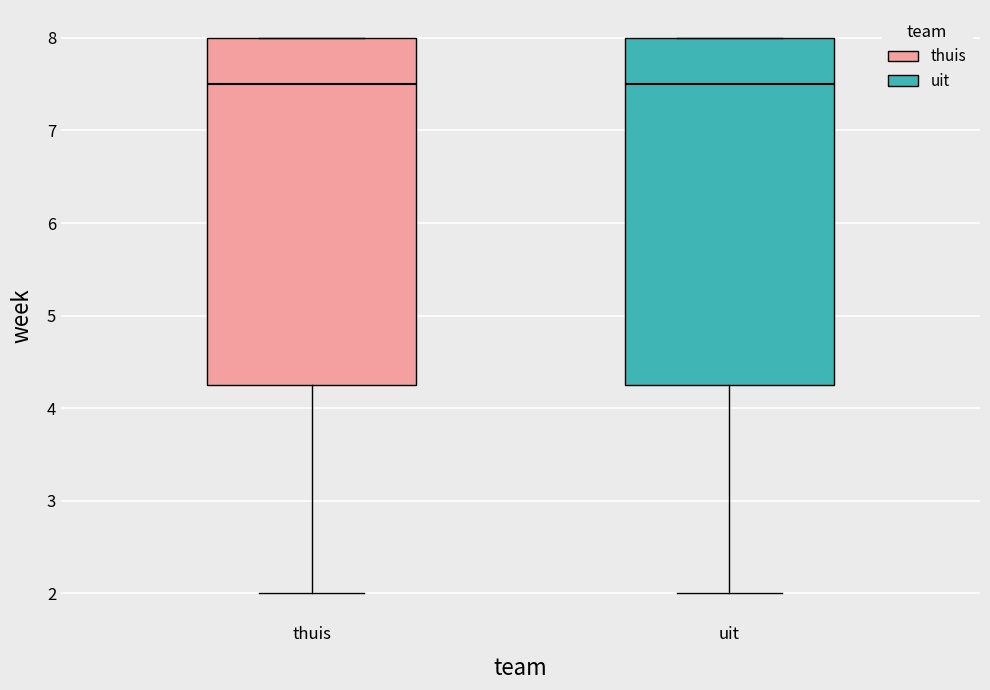

Where does the median line of the box for uit sit on the y-axis? The values are not printed on the chart, so give them approximately, as read against the axis.

7.5